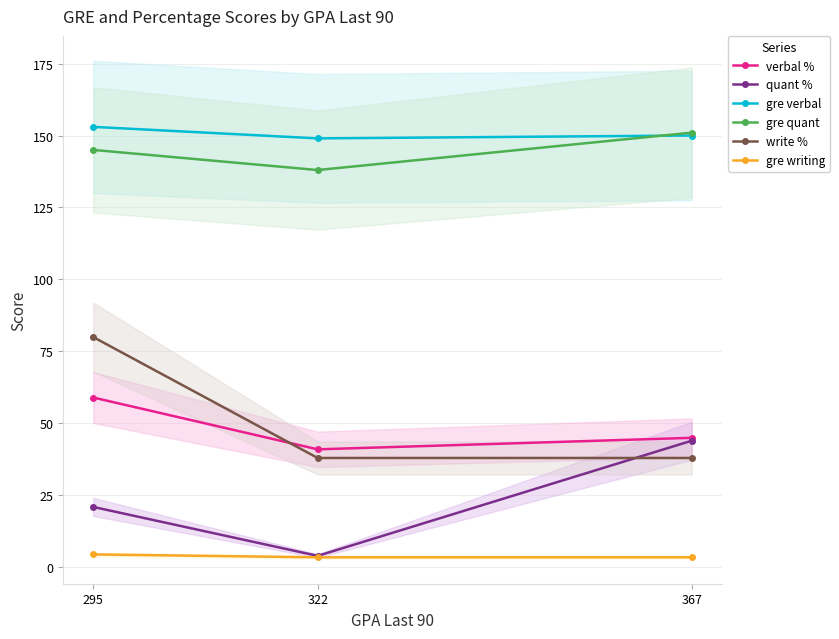

What is the average value of the gre verbal series?

150.7